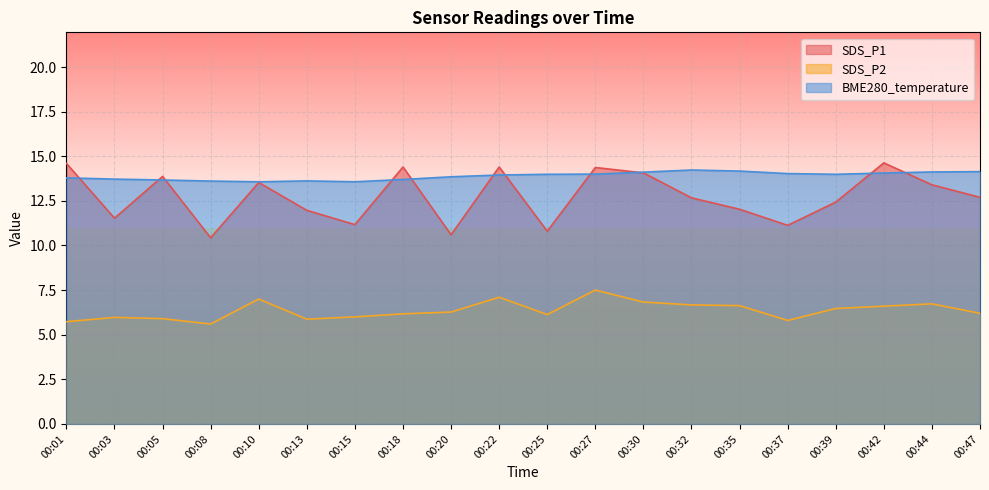

The SDS_P1 series shows 12.0 at 00:13. True or false?

True